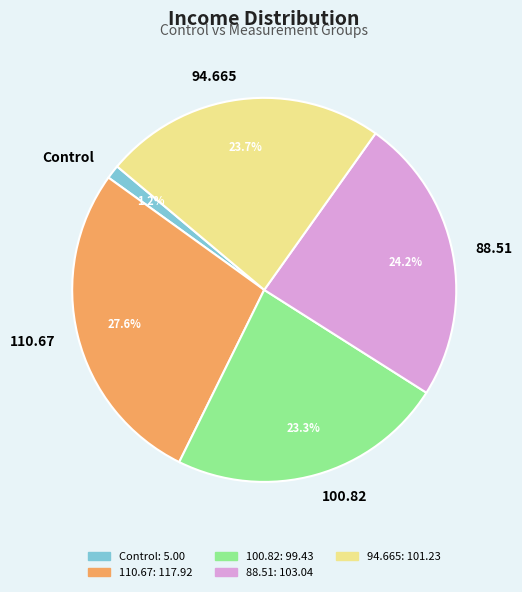

What is the largest slice in the pie chart?

110.67